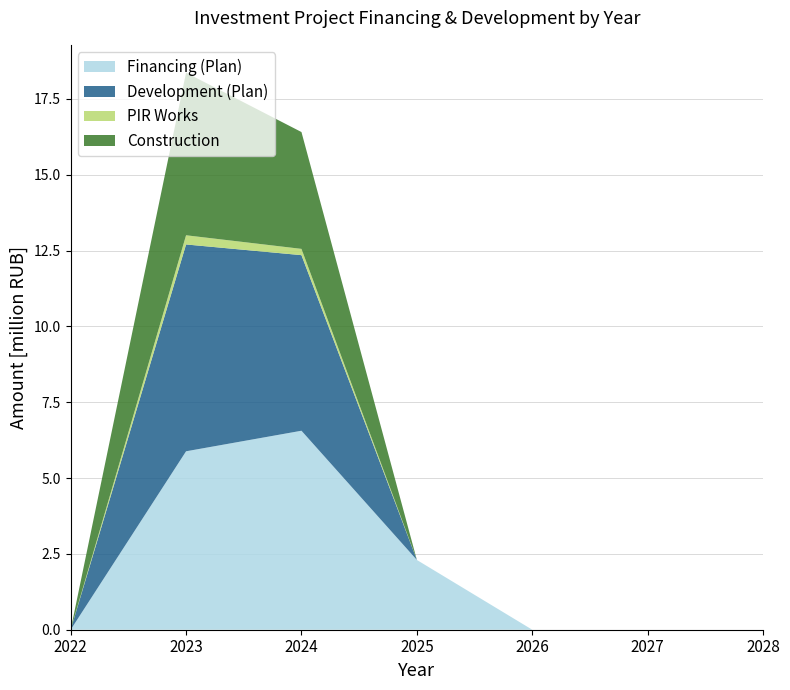

Reading right to left, list all the values displayed in this chart.

Financing (Plan): 0.0	0.0	0.0	2.3	6.6	5.9	0.0
Development (Plan): 0.0	0.0	0.0	0.0	5.8	6.8	0.0
PIR Works: 0.0	0.0	0.0	0.0	0.2	0.3	0.0
Construction: 0.0	0.0	0.0	0.0	3.9	5.4	0.0